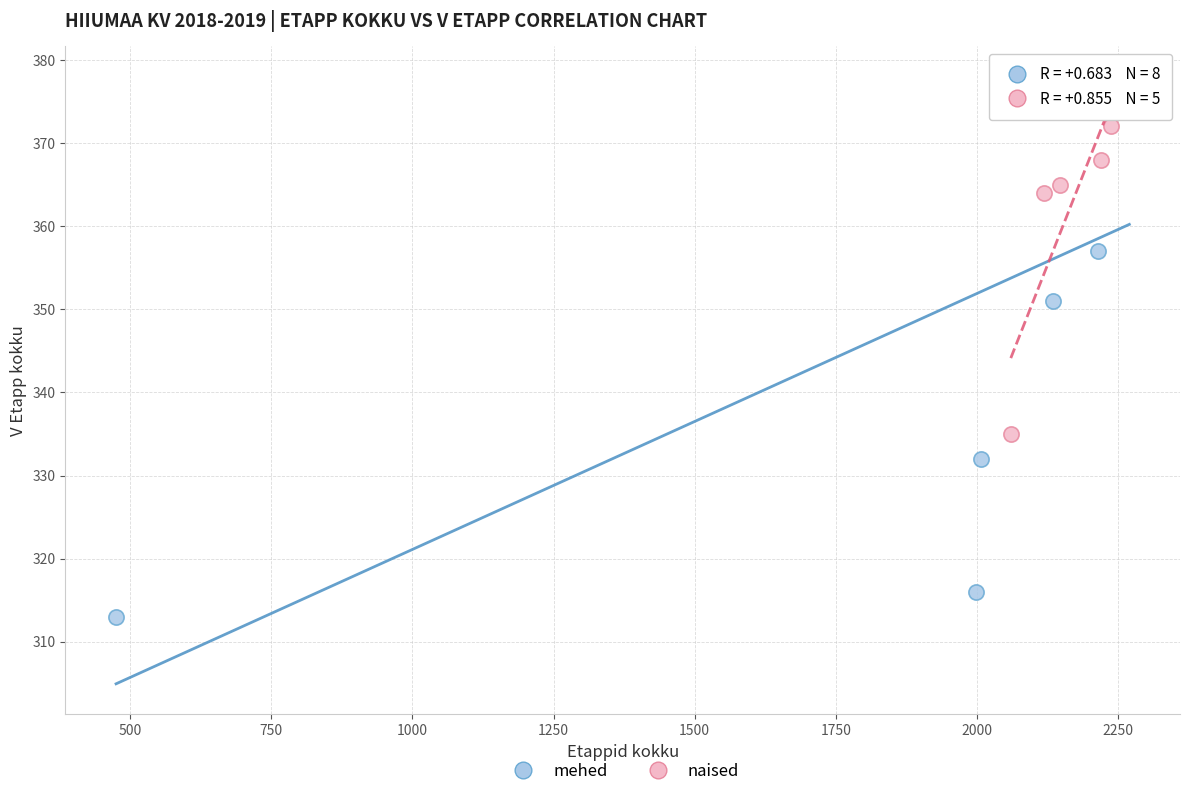

Which series has the widest spread of Y values?

mehed